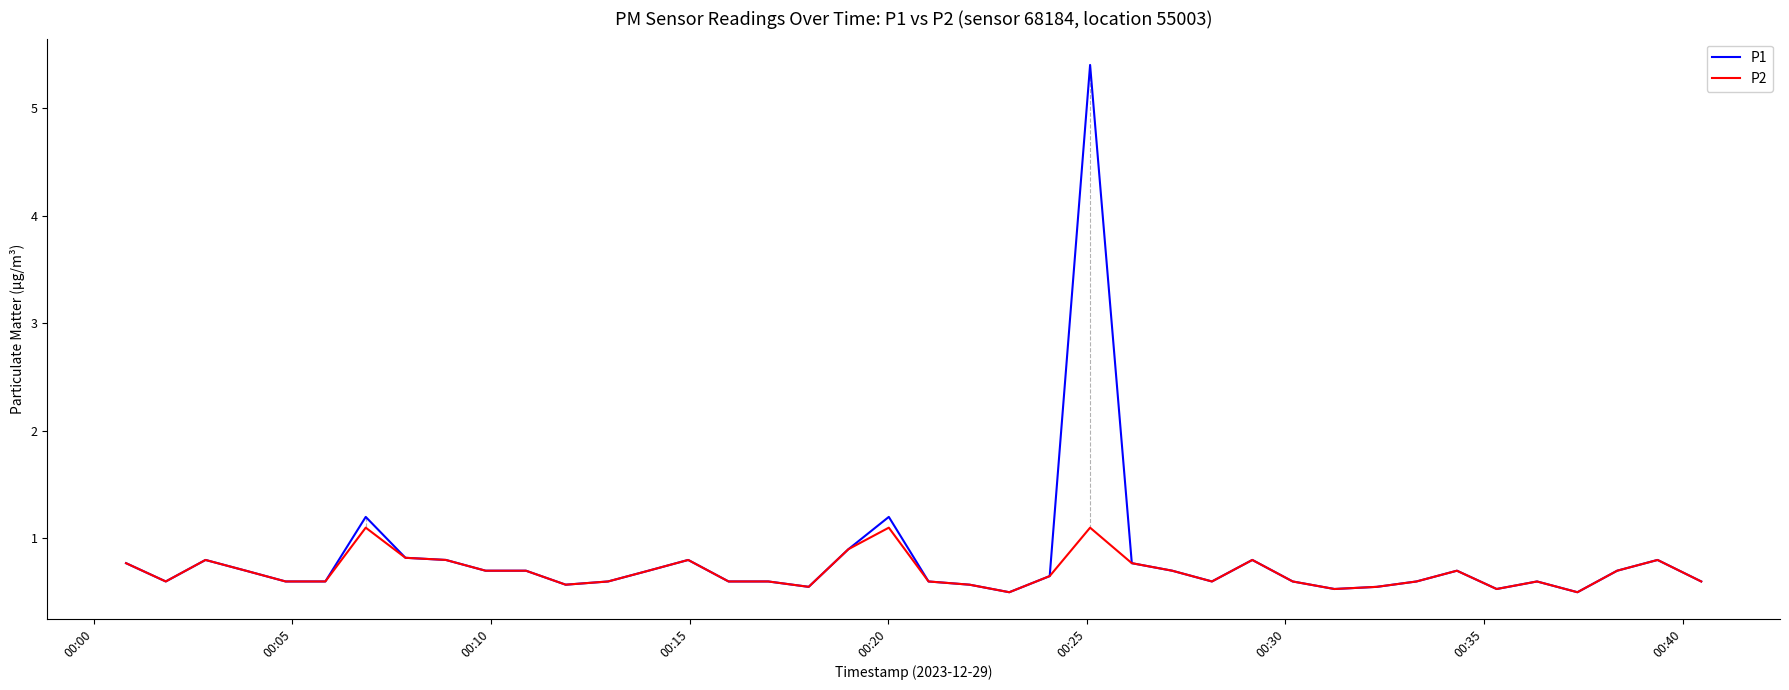

List the series in order of their peak value, lowest first.

P2, P1